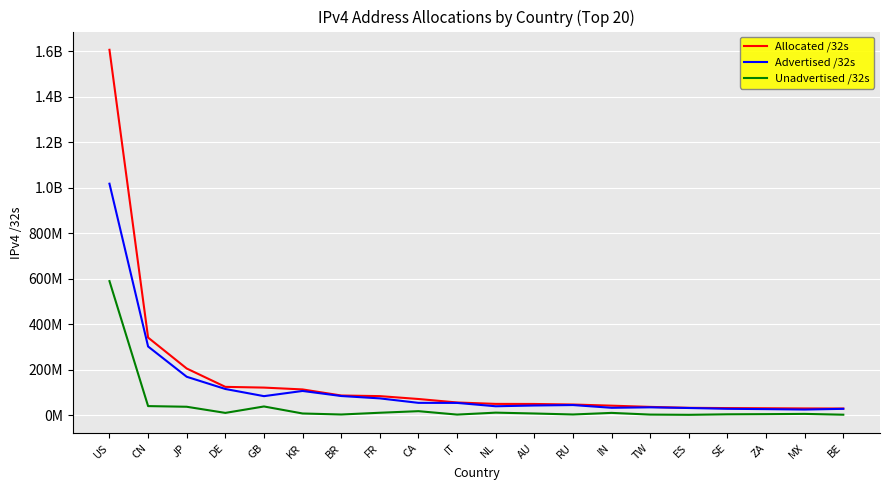

Rank the categories by Unadvertised /32s value from highest to lowest.

US, CN, GB, JP, CA, NL, FR, IN, DE, KR, AU, MX, ZA, SE, RU, BR, TW, IT, BE, ES